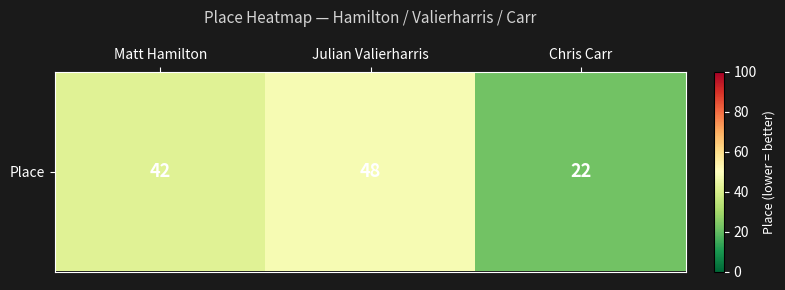

Reading left to right, what are all the values shown in this chart?

Matt Hamilton=42	Julian Valierharris=48	Chris Carr=22